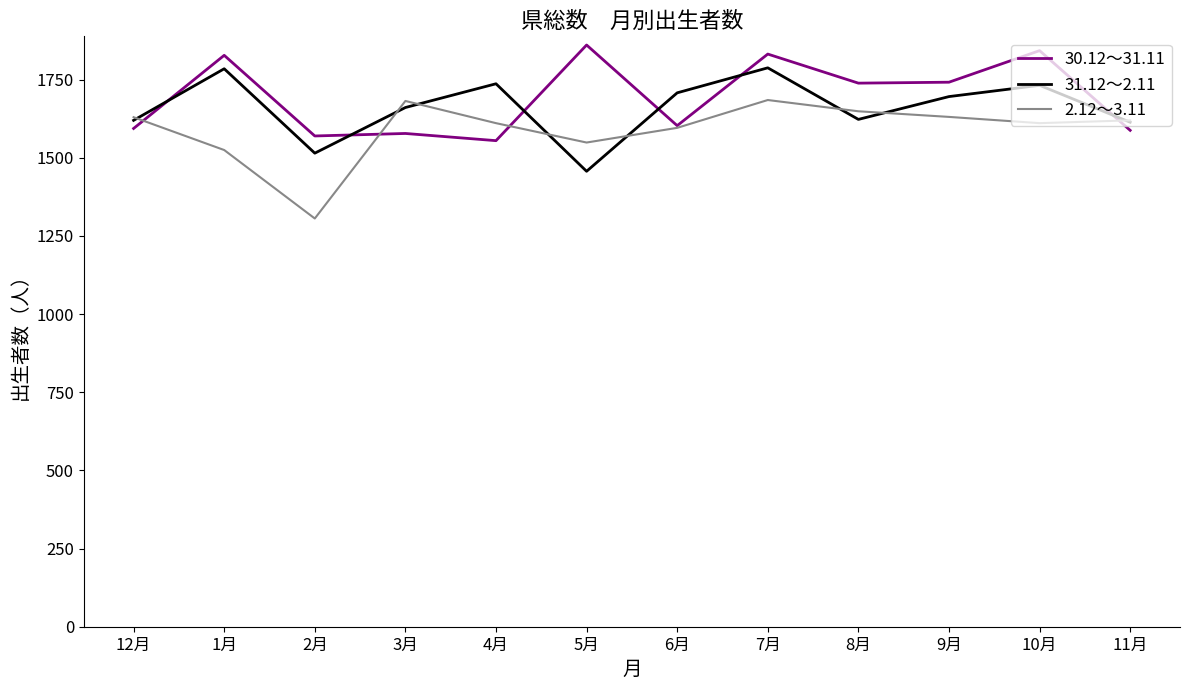

How many values in the 30.12～31.11 series are below 1739?

6